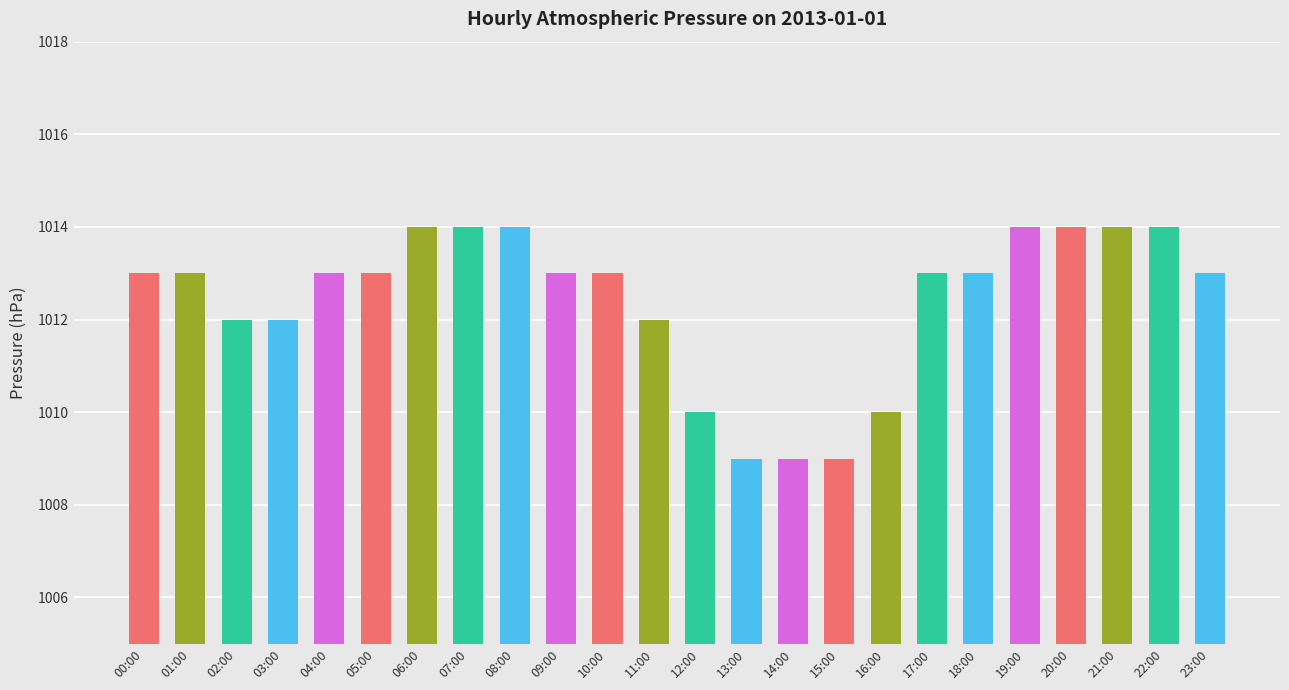

What is the sum of all values?

24298